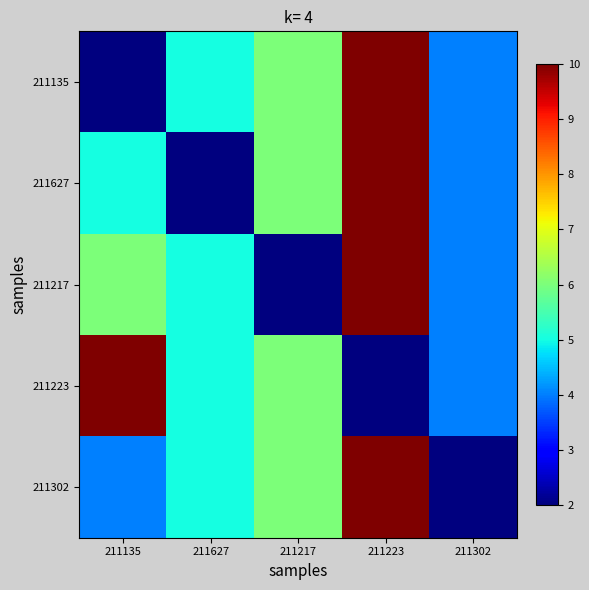

What is the total value across all series at 211223?

42